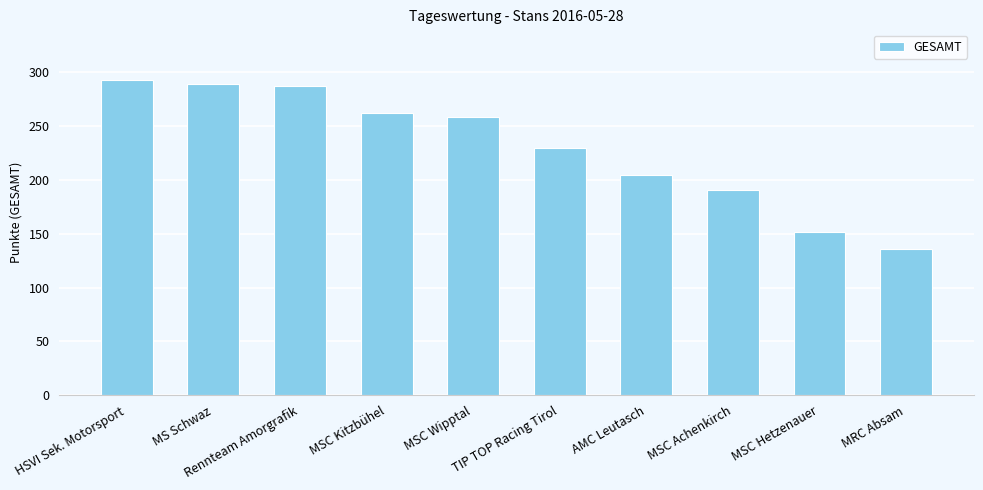

What is the value of the 7th bar from the left?

204.6